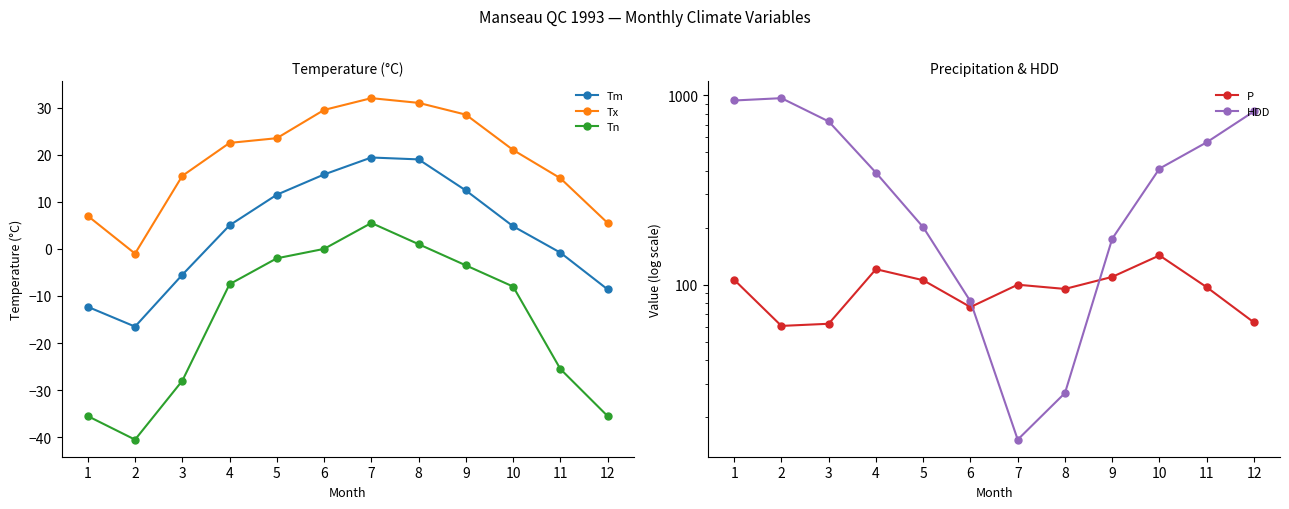

What is the maximum value shown in the chart?

966.4